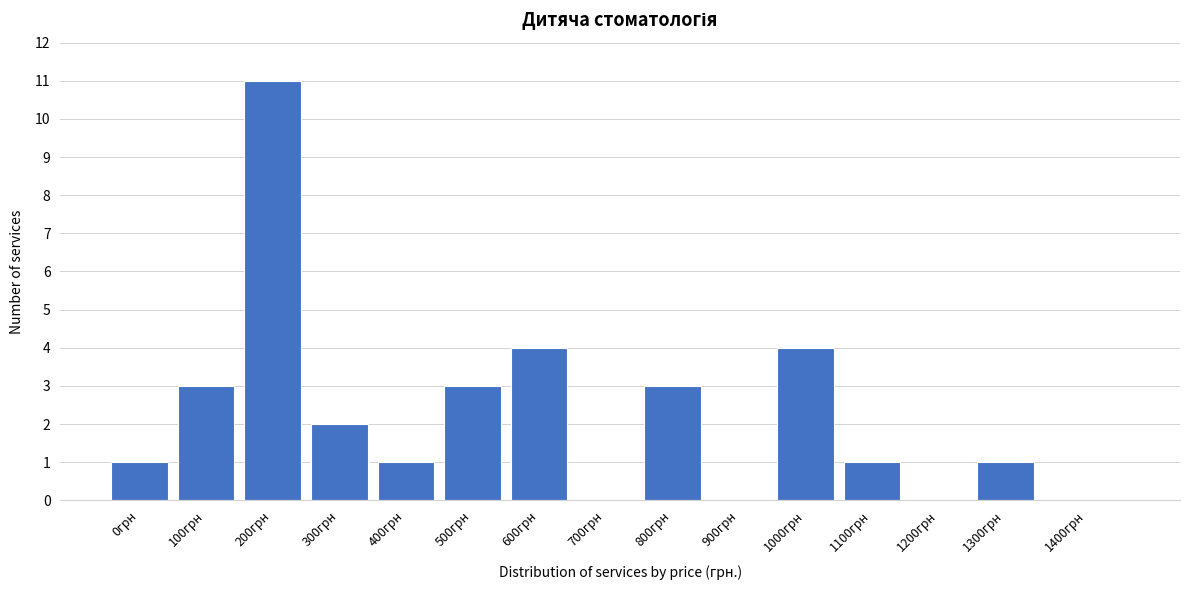

Reading right to left, extract all data points from this chart.

1400грн=0	1300грн=1	1200грн=0	1100грн=1	1000грн=4	900грн=0	800грн=3	700грн=0	600грн=4	500грн=3	400грн=1	300грн=2	200грн=11	100грн=3	0грн=1